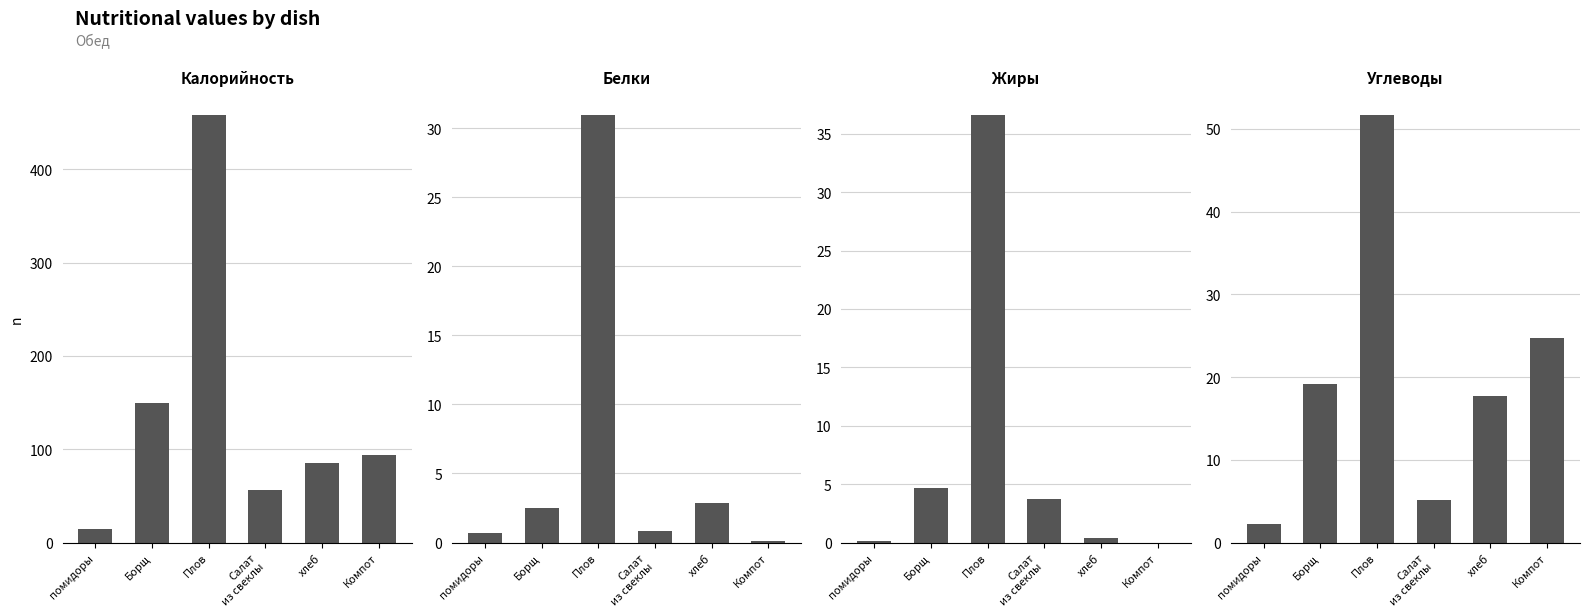

At which label is Жиры closest to 18?

Борщ